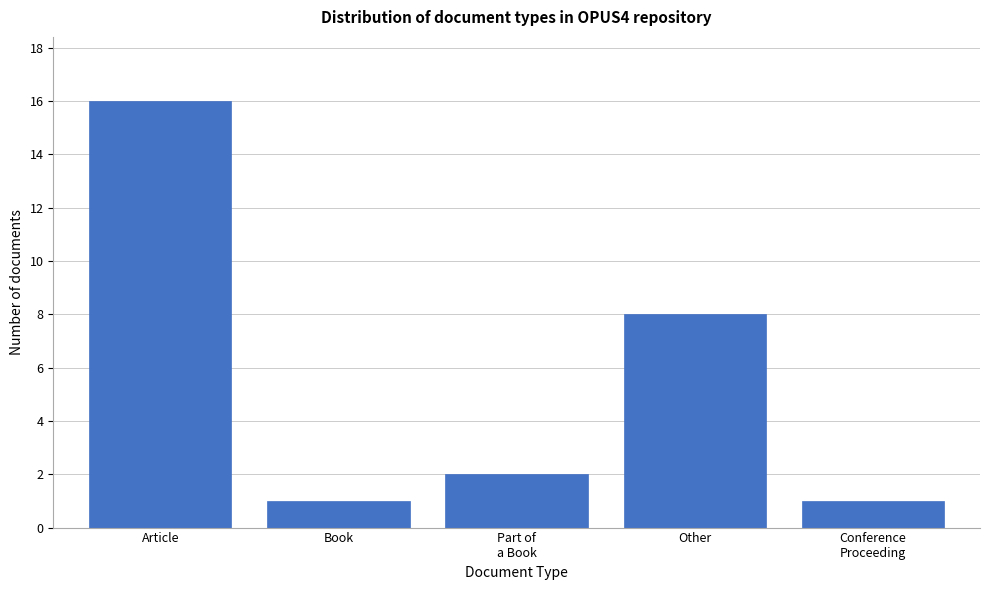

Reading left to right, what are all the values shown in this chart?

16	1	2	8	1